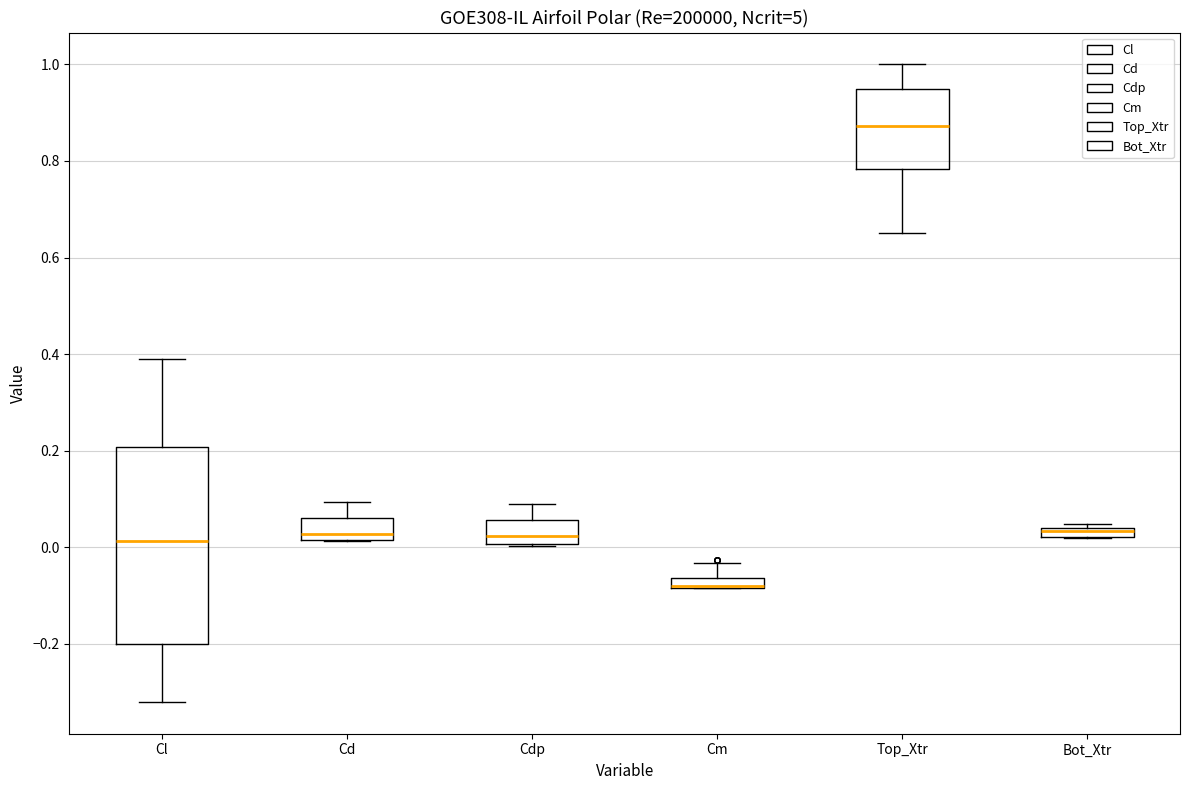

Which box is the tallest, from its lower edge to its upper edge?

Cl